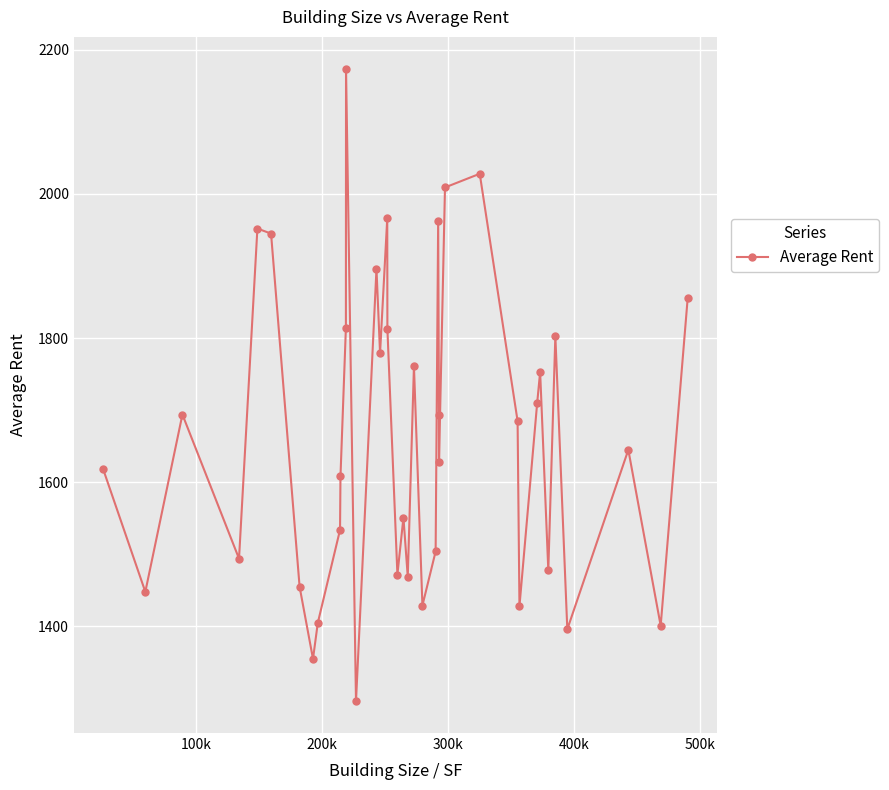

What is the value of the 3rd point from the left?

1694